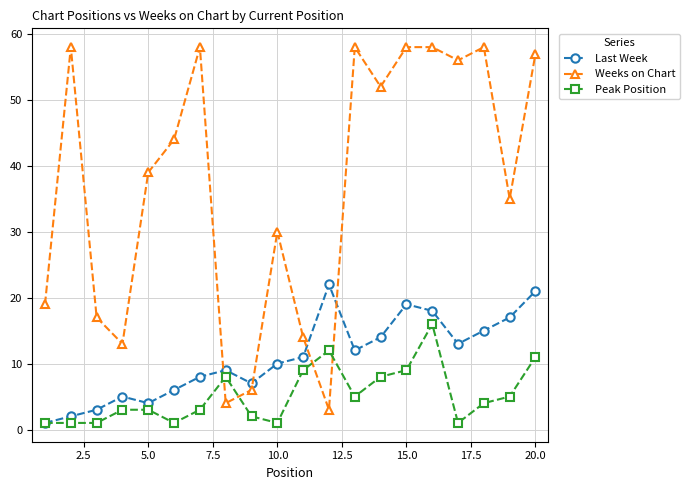

In Weeks on Chart, how many points are lower than both neighbors (excluding endpoints)?

6